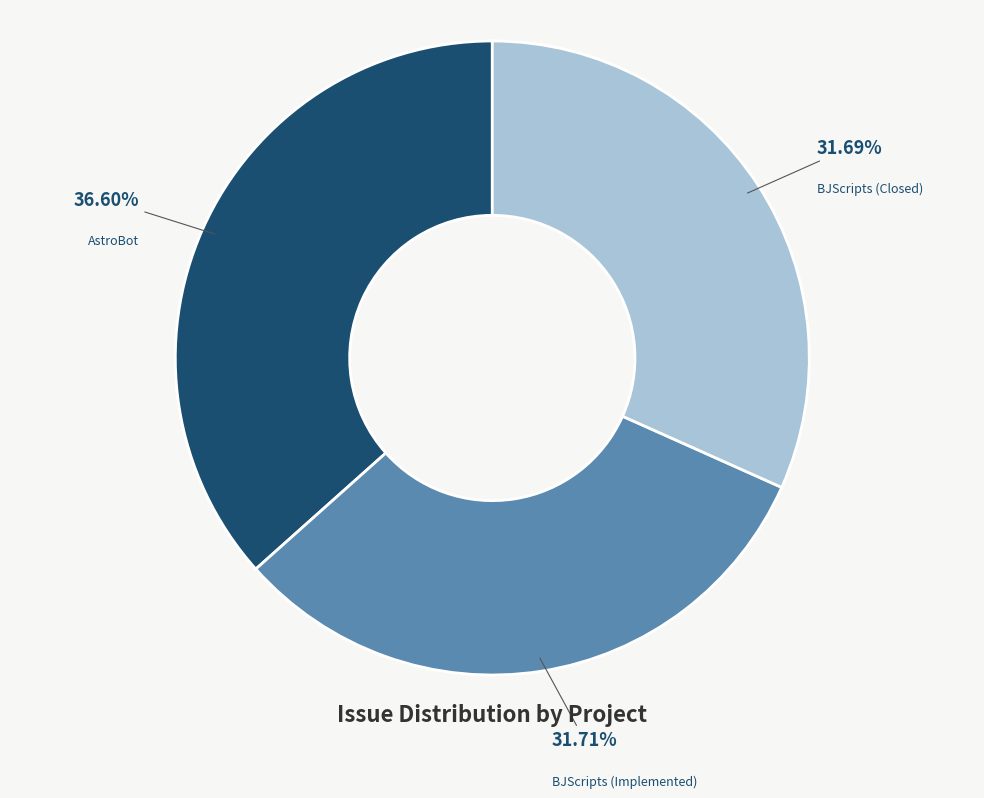

Is there any slice that represents more than half of the pie?

No